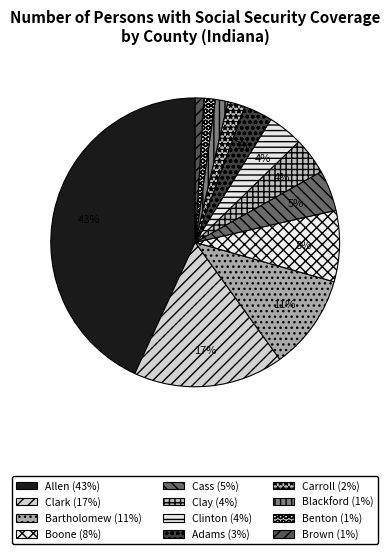

To the nearest percent, what is the average slice percentage?

8%